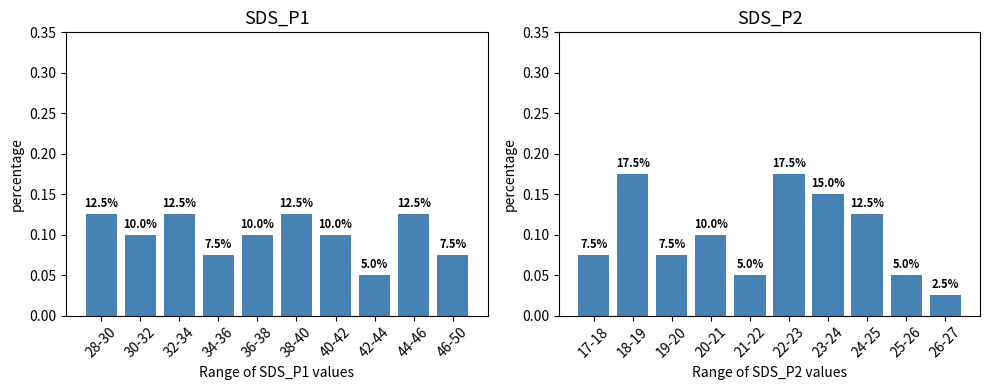

What is the difference between the maximum and minimum values in the SDS_P2 series?

0.1